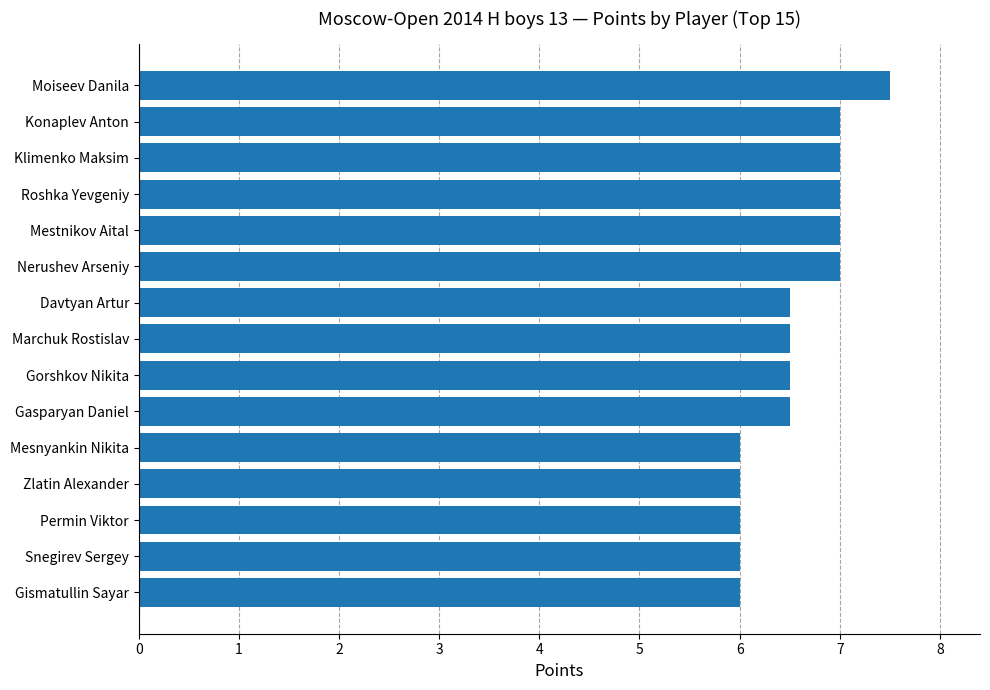

Reading top to bottom, list all the values displayed in this chart.

7.5	7.0	7.0	7.0	7.0	7.0	6.5	6.5	6.5	6.5	6.0	6.0	6.0	6.0	6.0